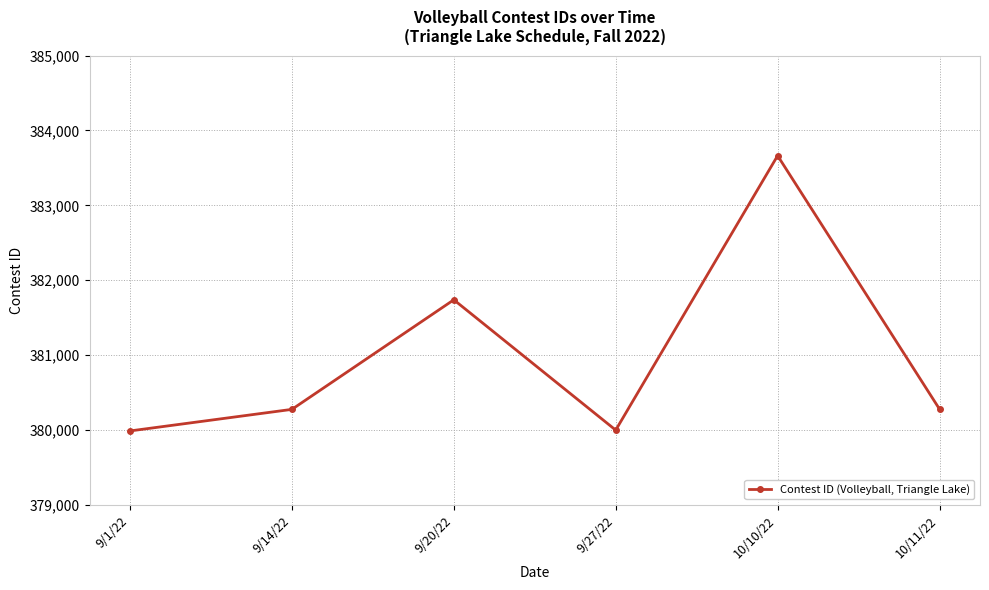

What is the ratio of the value at 10/11/22 to the value at 9/14/22?

1.0